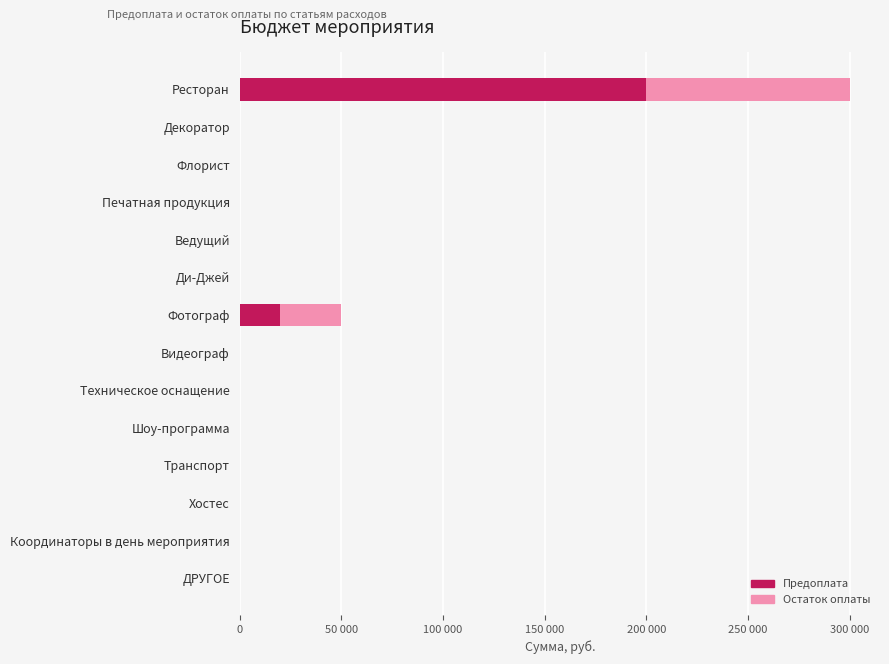

What are all the series names shown in the legend?

Предоплата, Остаток оплаты